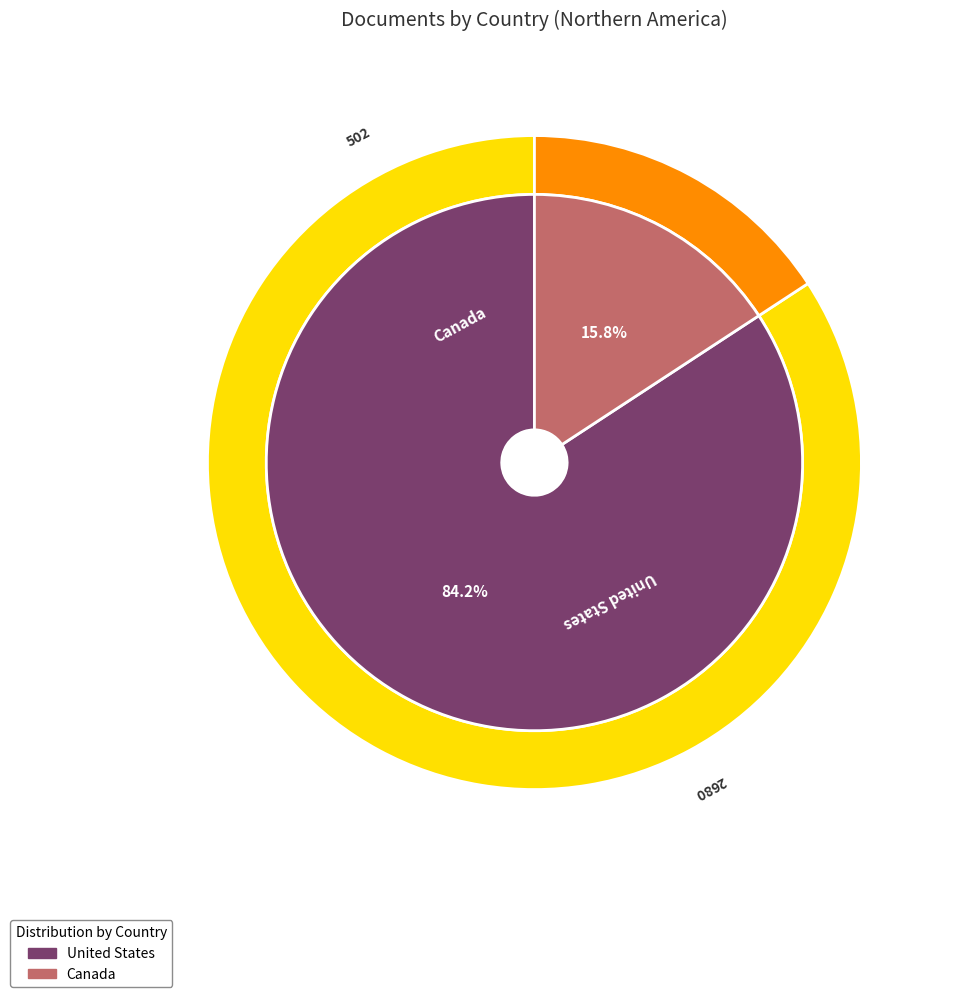

To the nearest percent, what is the combined percentage of Canada and United States?

100%